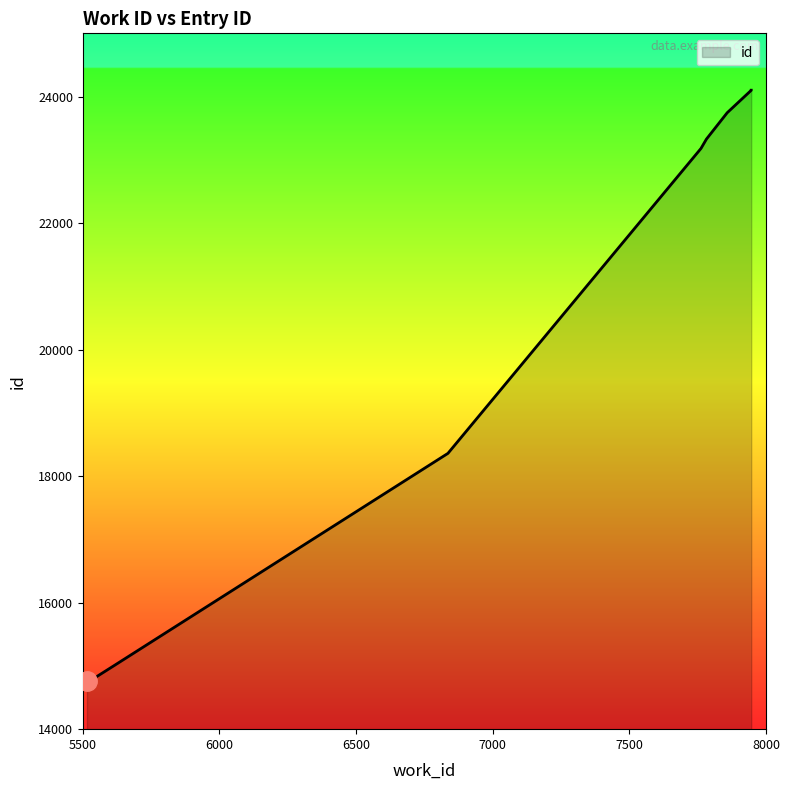

What is the difference between the maximum and minimum values?

9340